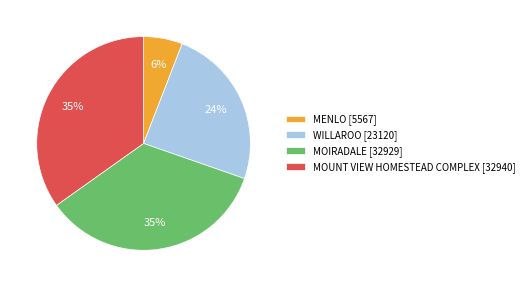

How many segments does this pie chart have?

4